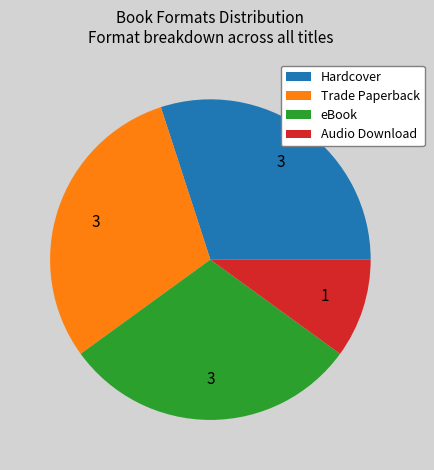

Count the number of slices in the pie.

4